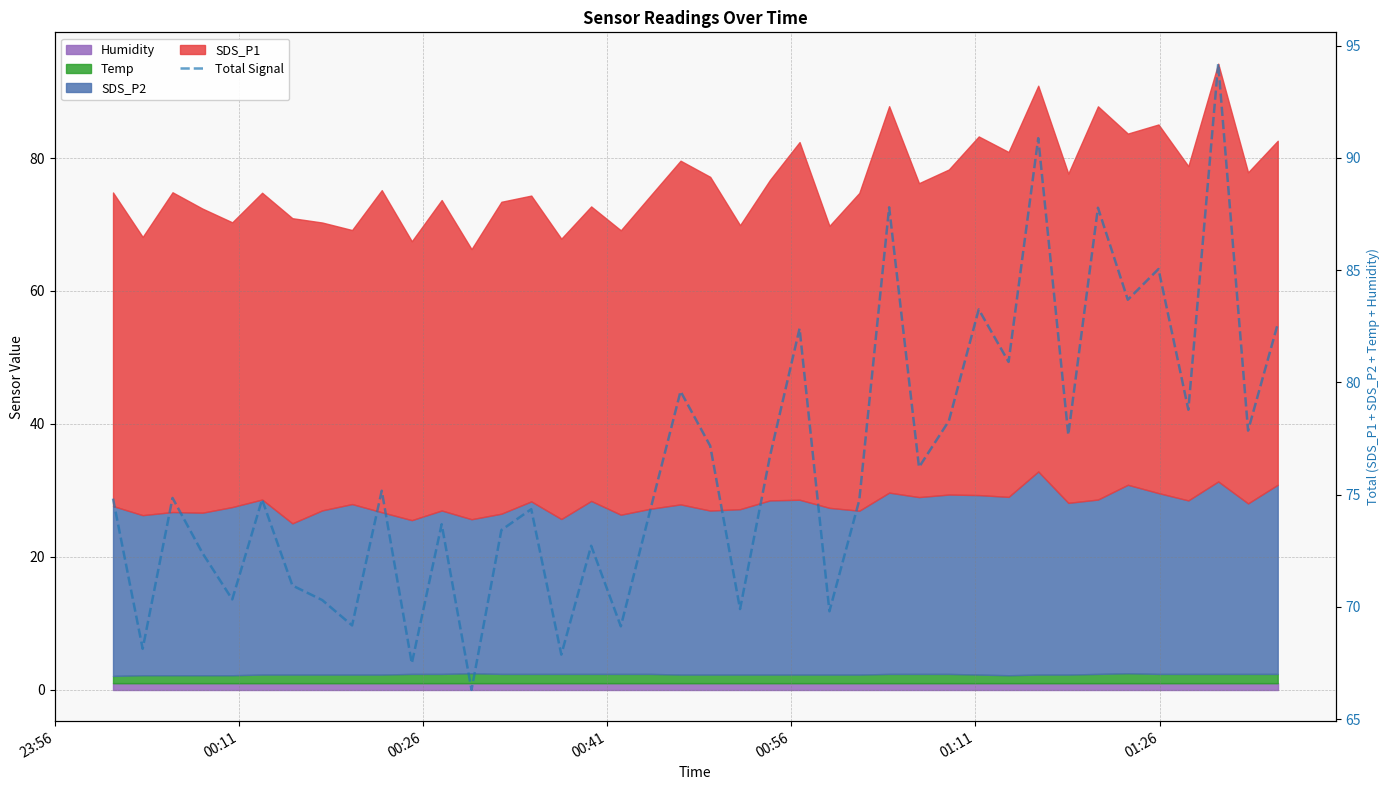

Is it true that the value at 34 is 147.0?

False